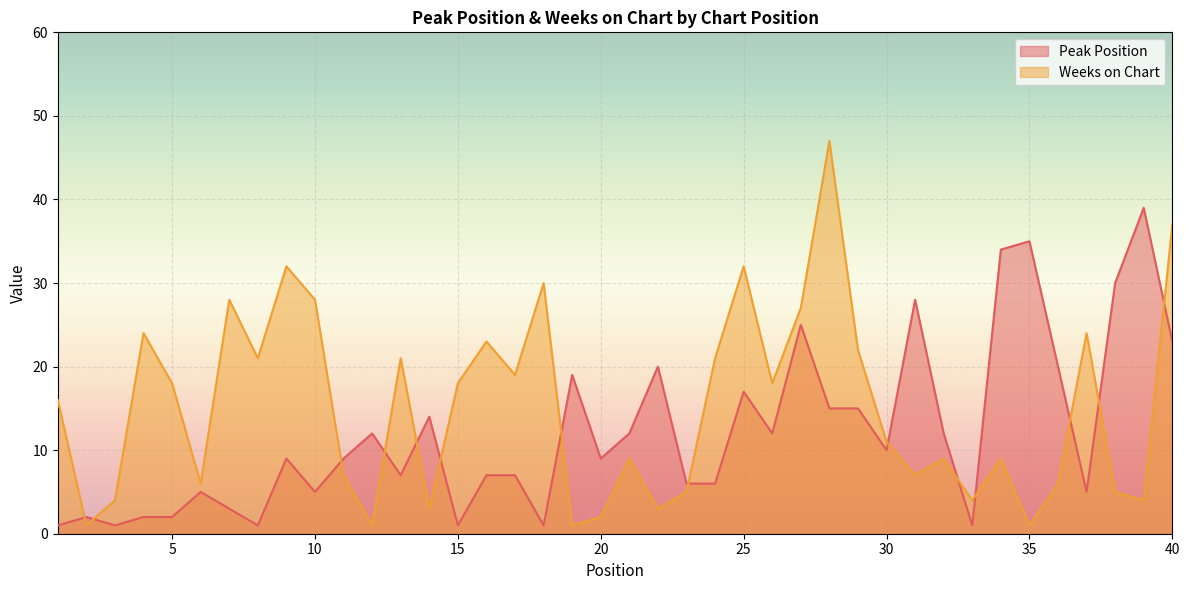

What is the value of the Peak Position point at the 15th from the left?

1